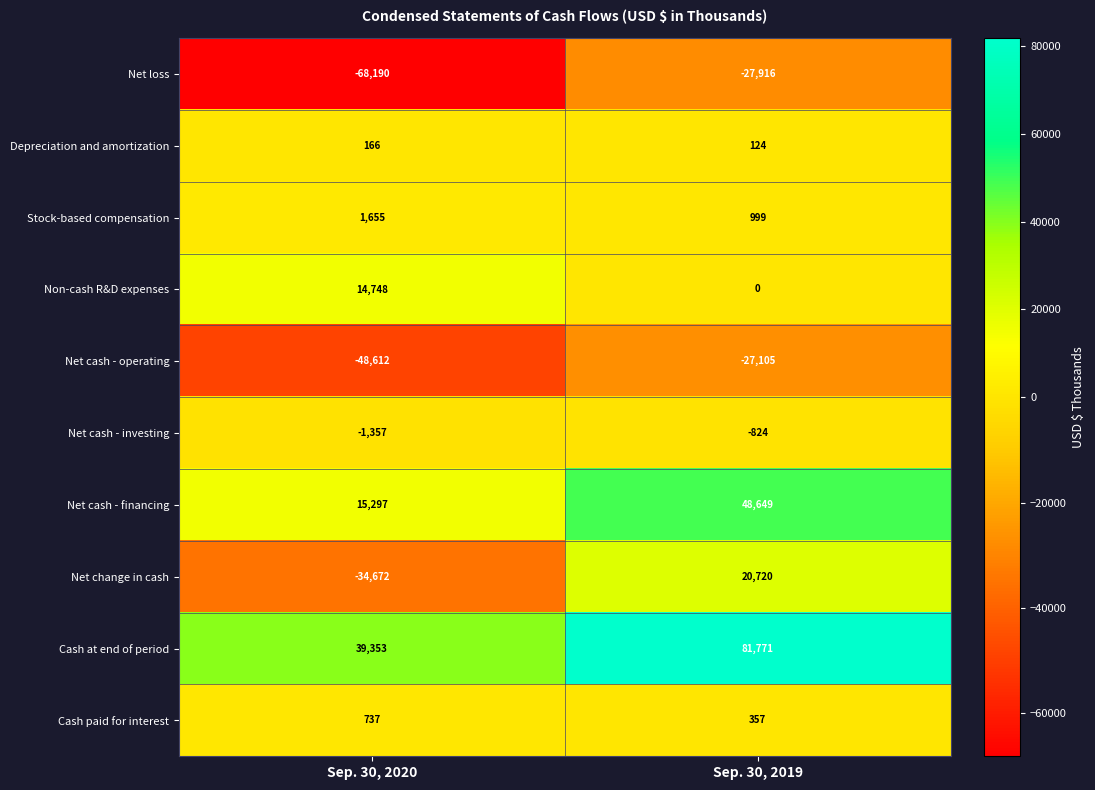

The Non-cash R&D expenses series shows 0 at Sep. 30, 2019. True or false?

True